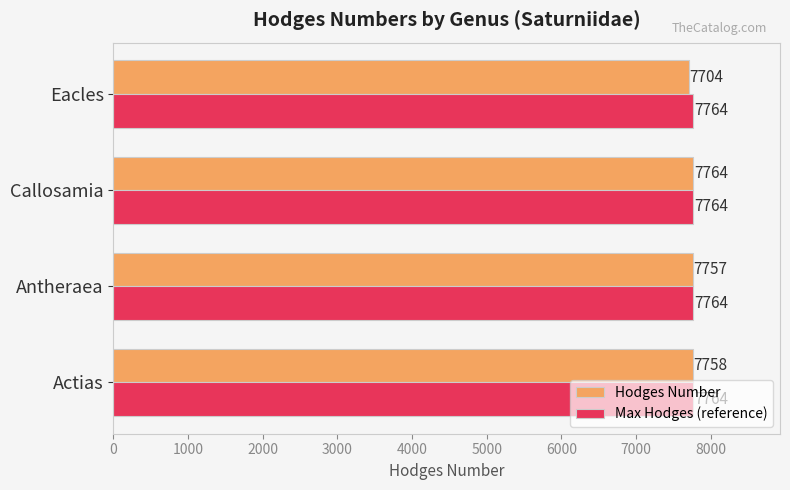

Count the number of data series in this chart.

2